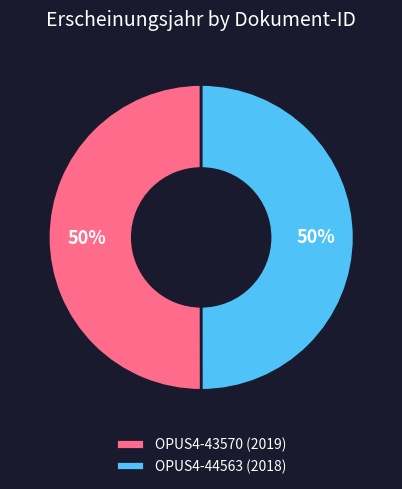

Combined, do OPUS4-43570 (2019) and OPUS4-44563 (2018) account for over 50%?

Yes